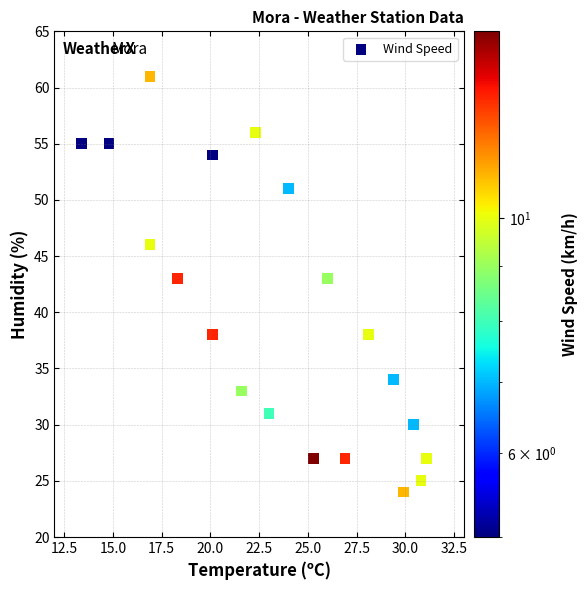

How many data points are displayed?

20